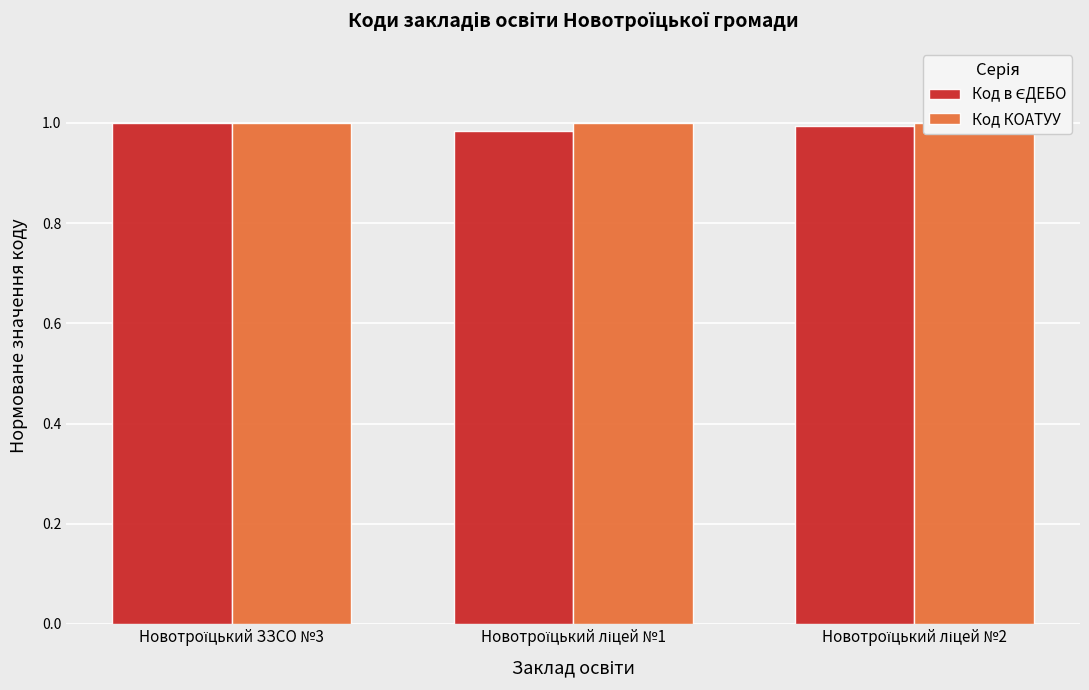

Does the chart contain stacked bars?

No